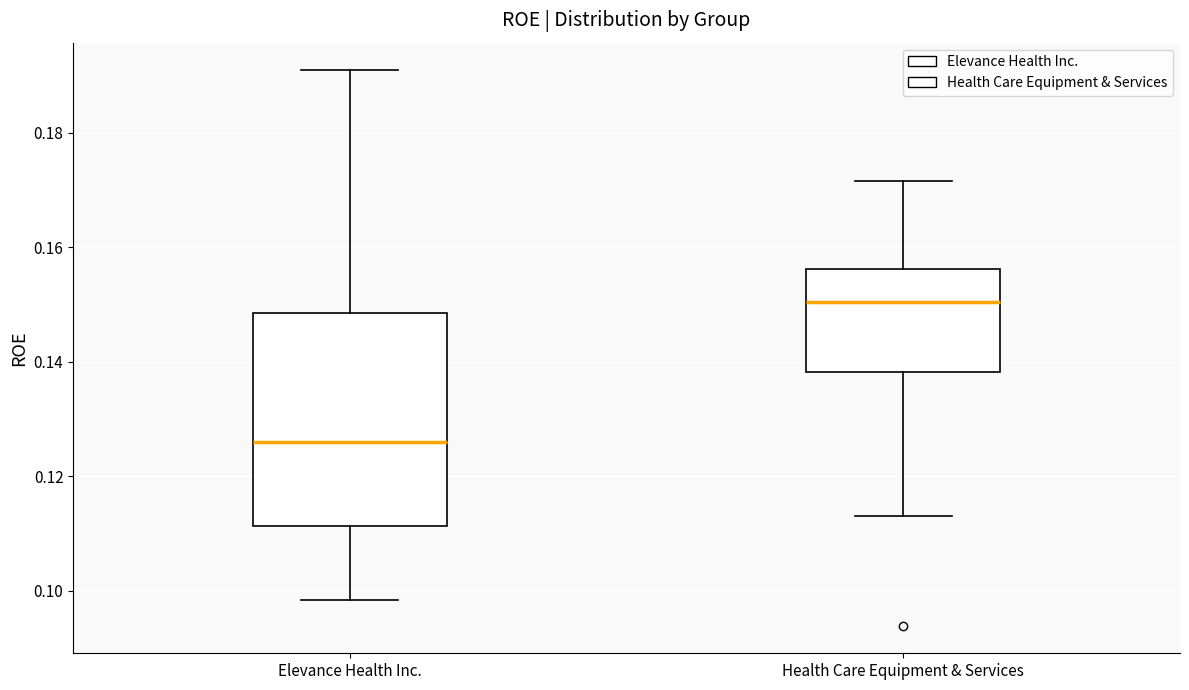

Where is the lower edge of the box for Elevance Health Inc. on the y-axis? The values are not printed on the chart, so give them approximately, as read against the axis.

0.112